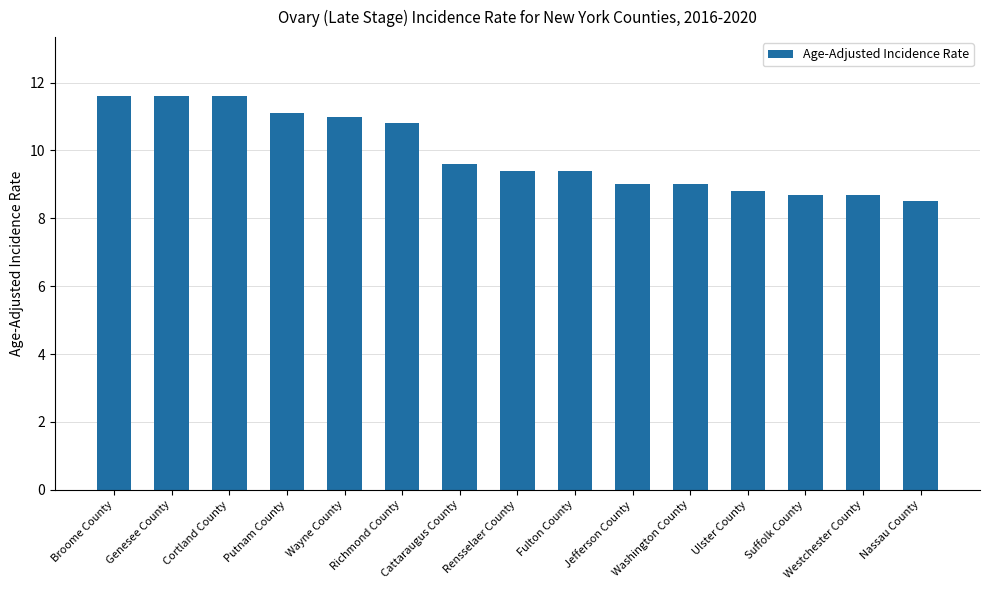

What is the greatest value displayed?

11.6